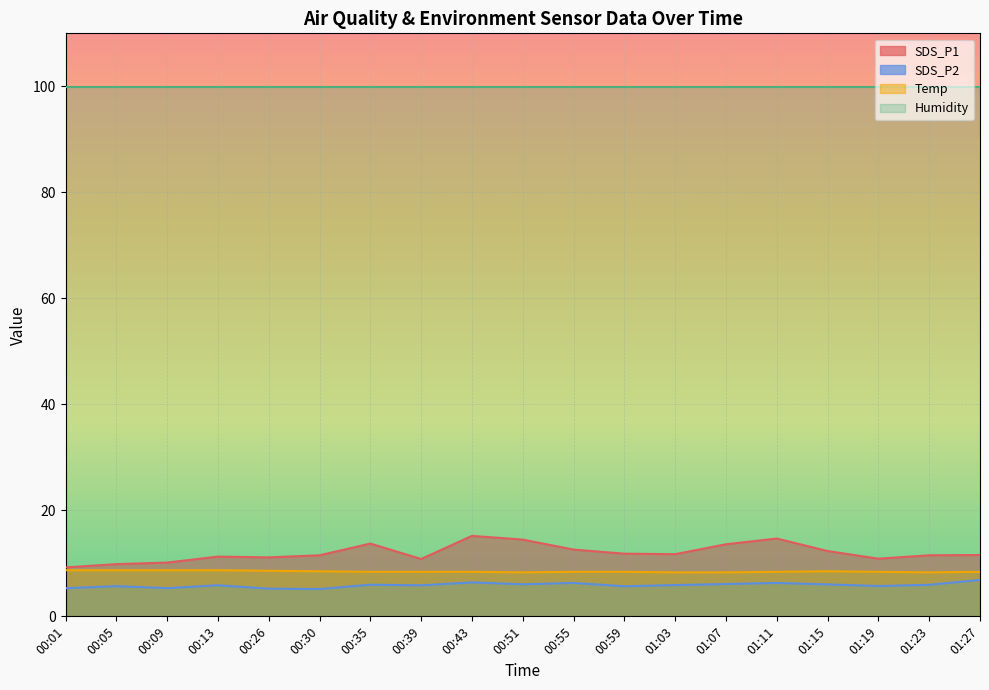

Rank the series by their average value, from highest to lowest.

SDS_P1, Temp, SDS_P2